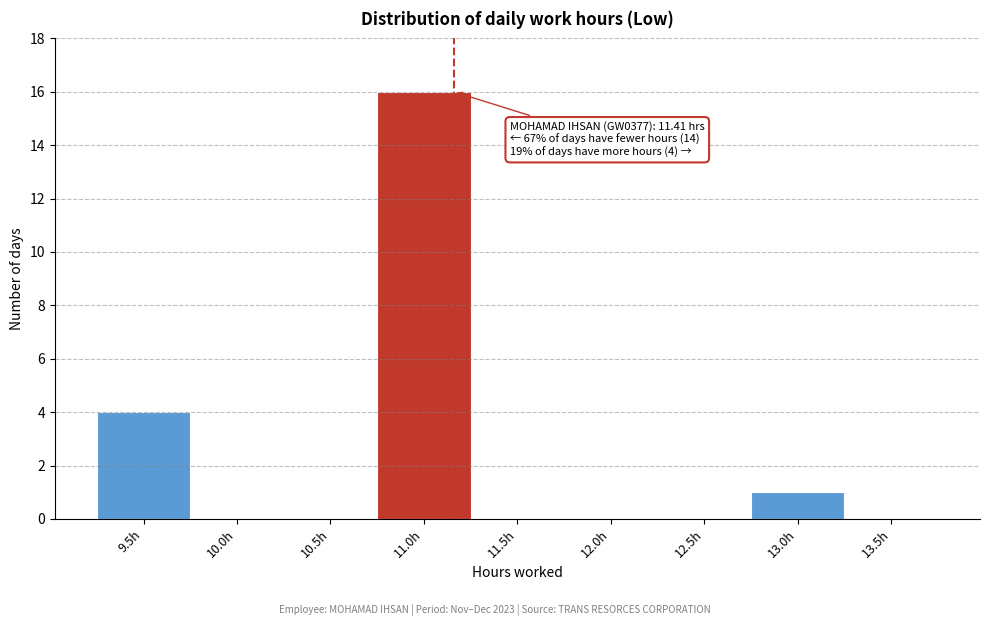

Reading left to right, what are all the values shown in this chart?

9.5h=4	10.0h=0	10.5h=0	11.0h=16	11.5h=0	12.0h=0	12.5h=0	13.0h=1	13.5h=0